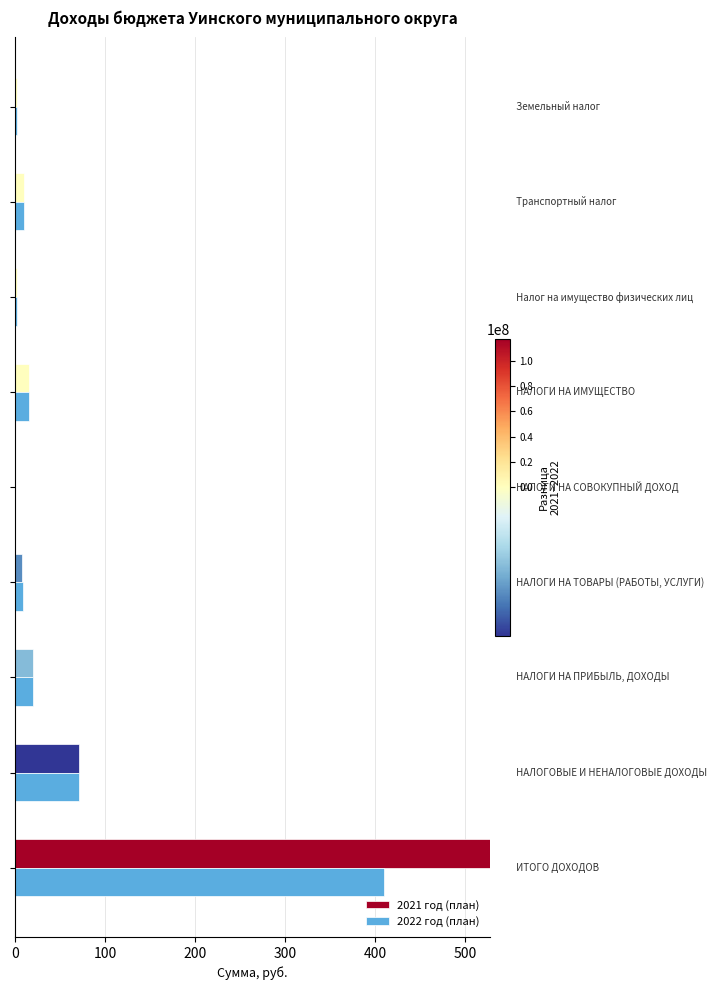

What is the highest value of the 2021 год (план) series?

527.7